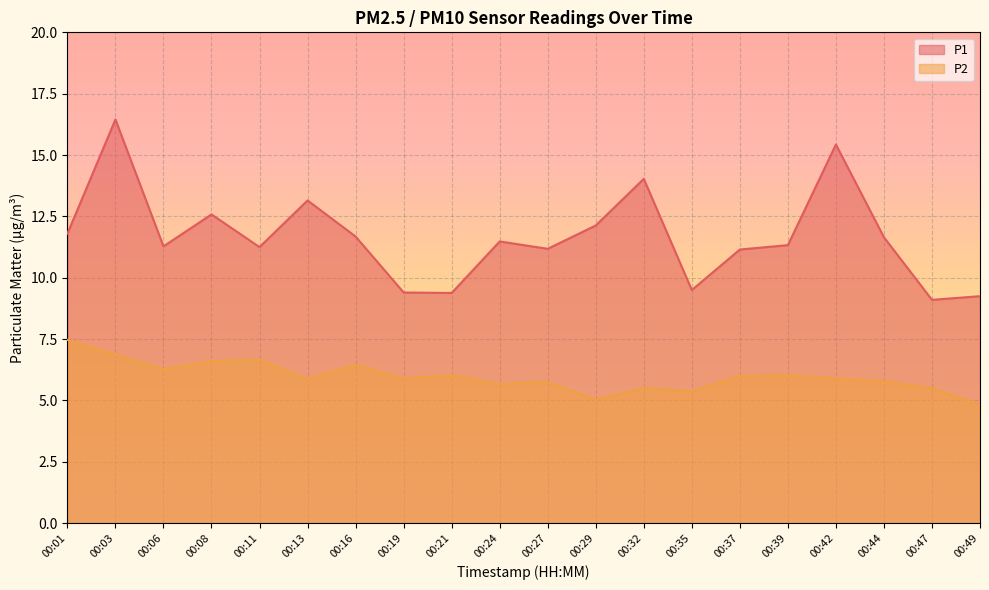

True or false: P2 and P1 intersect in this chart.

False